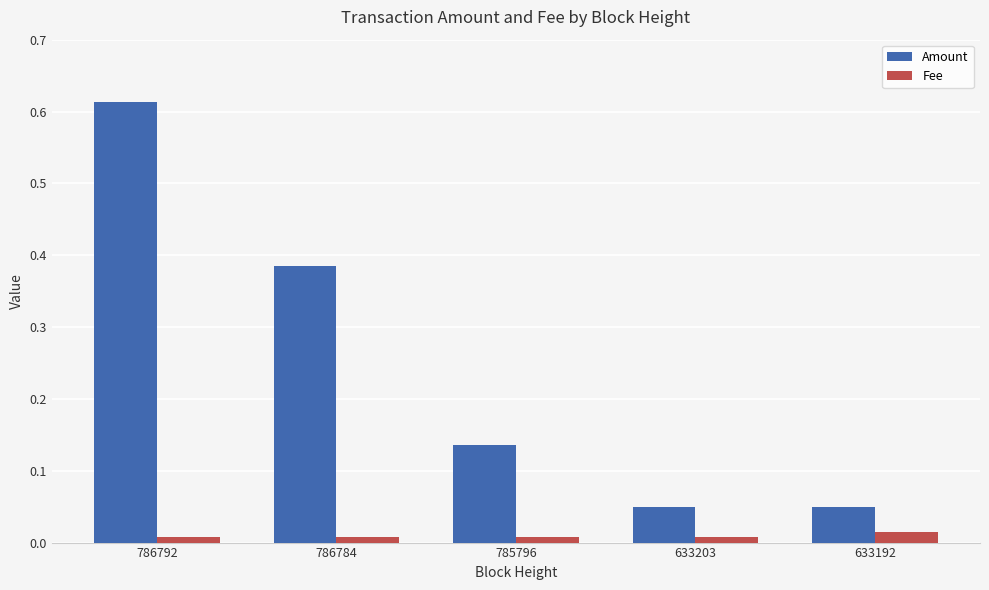

List the series in order of their peak value, lowest first.

Fee, Amount